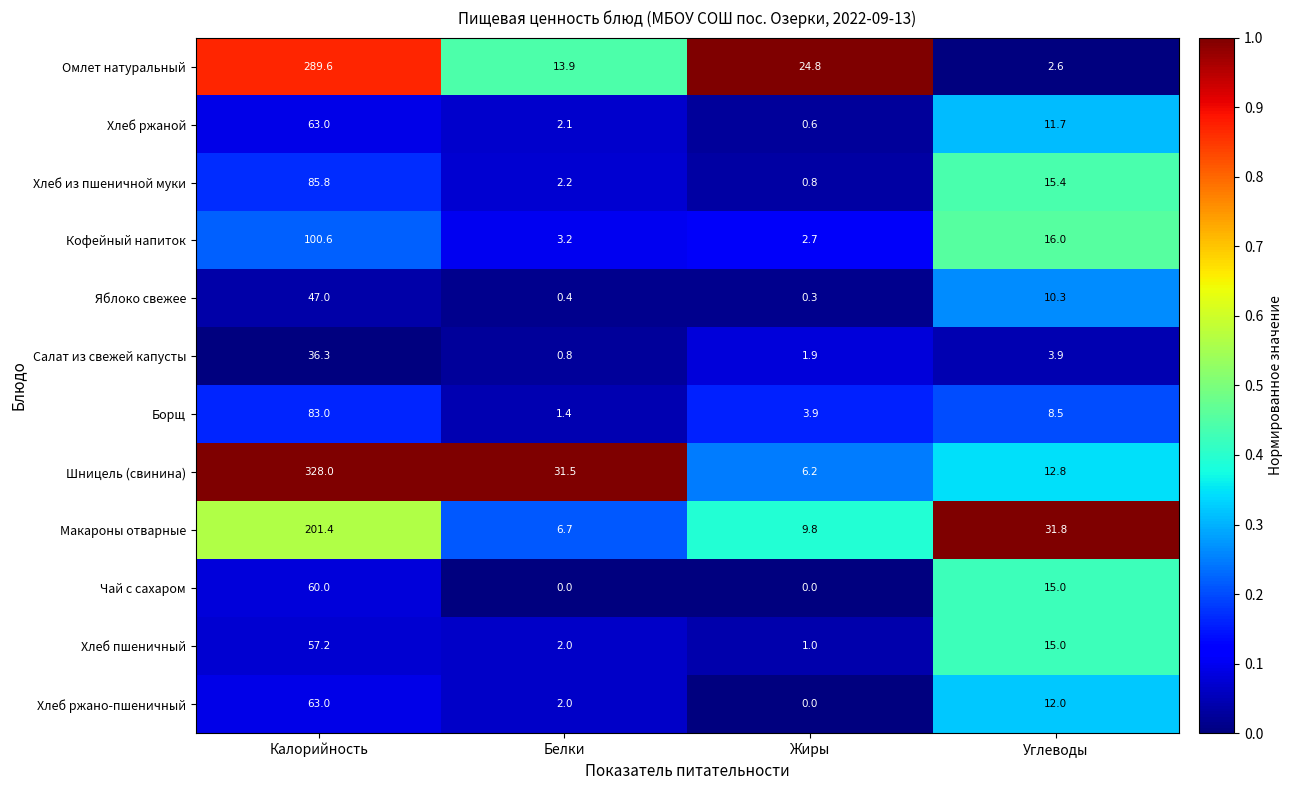

Where does the Чай с сахаром series first go above 15?

Калорийность